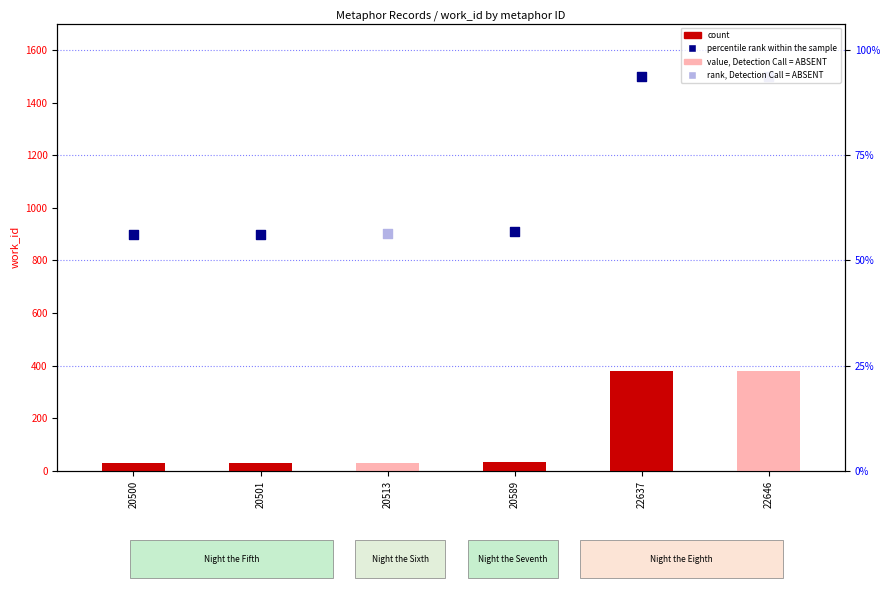

At which category is the sum across all series the highest?

22637